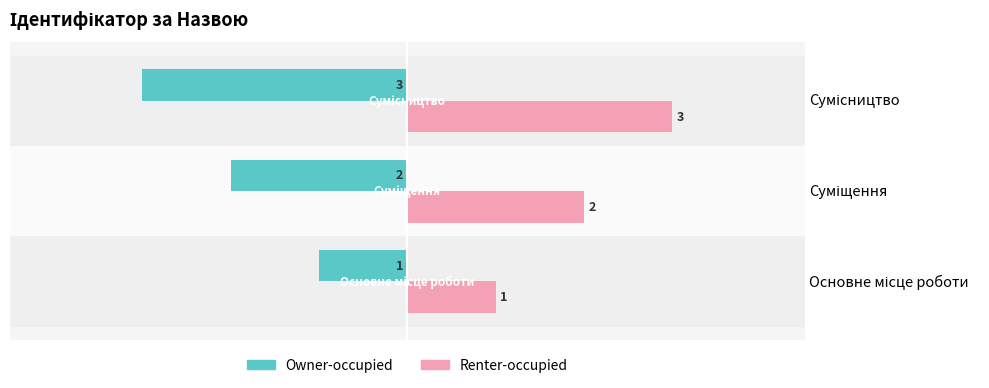

Reading left to right, list all the values displayed in this chart.

Owner-occupied: -1	-2	-3
Renter-occupied: 1	2	3